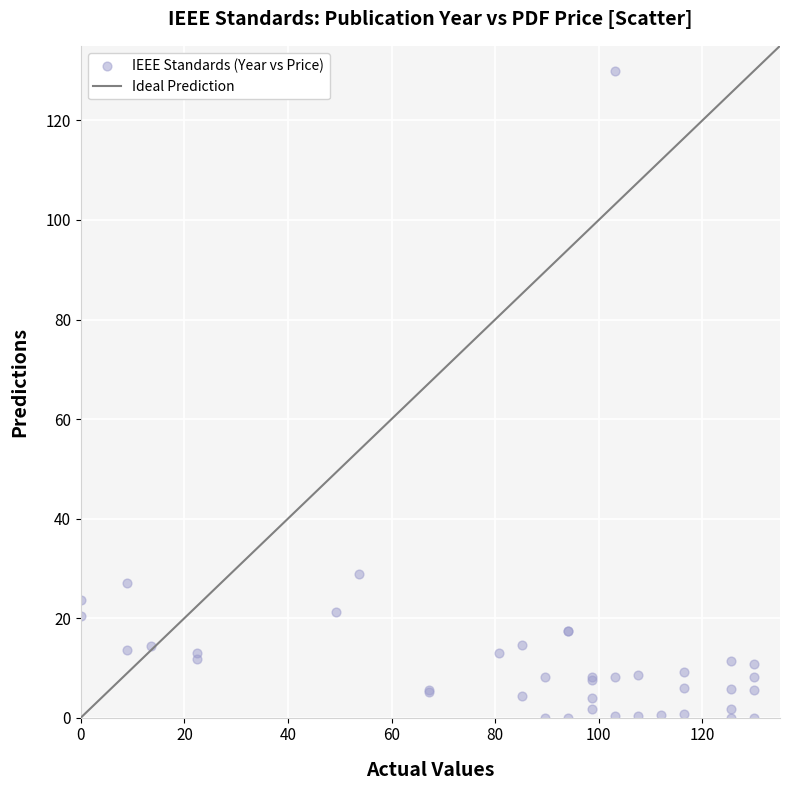

What Y value in the scatter plot is closest to 65?

28.9